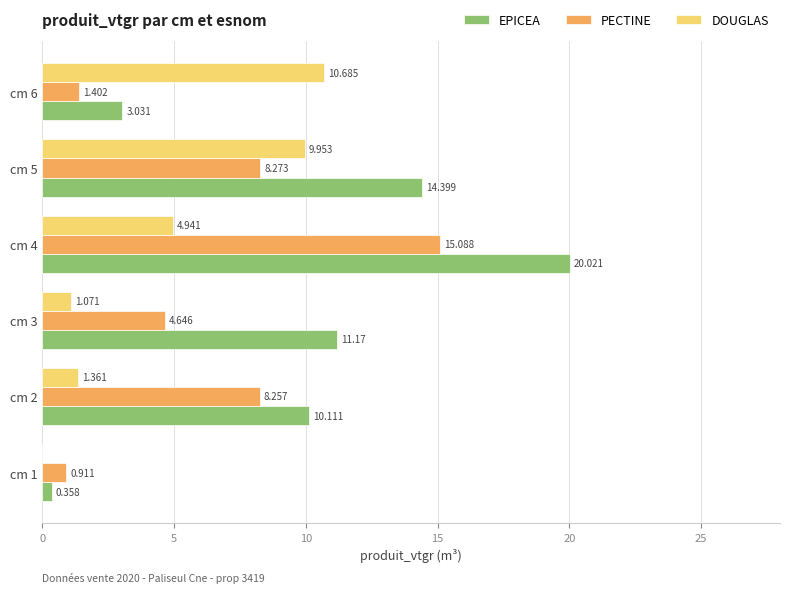

Which series has the largest total across all categories?

EPICEA